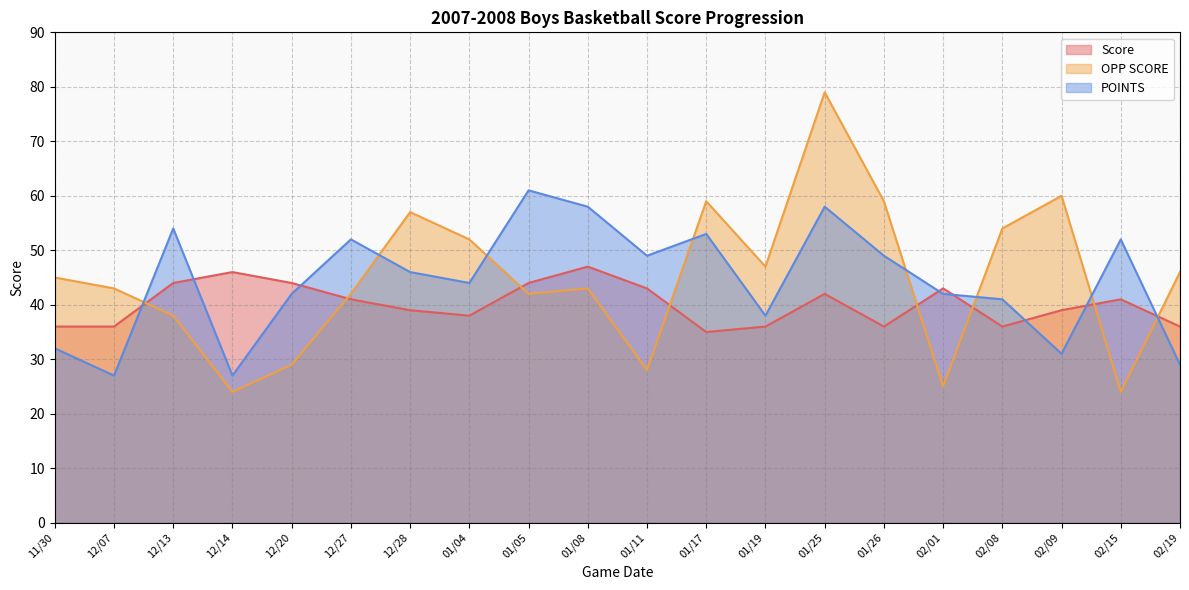

At 02/01, list the series in order from largest to smallest.

Score, POINTS, OPP SCORE